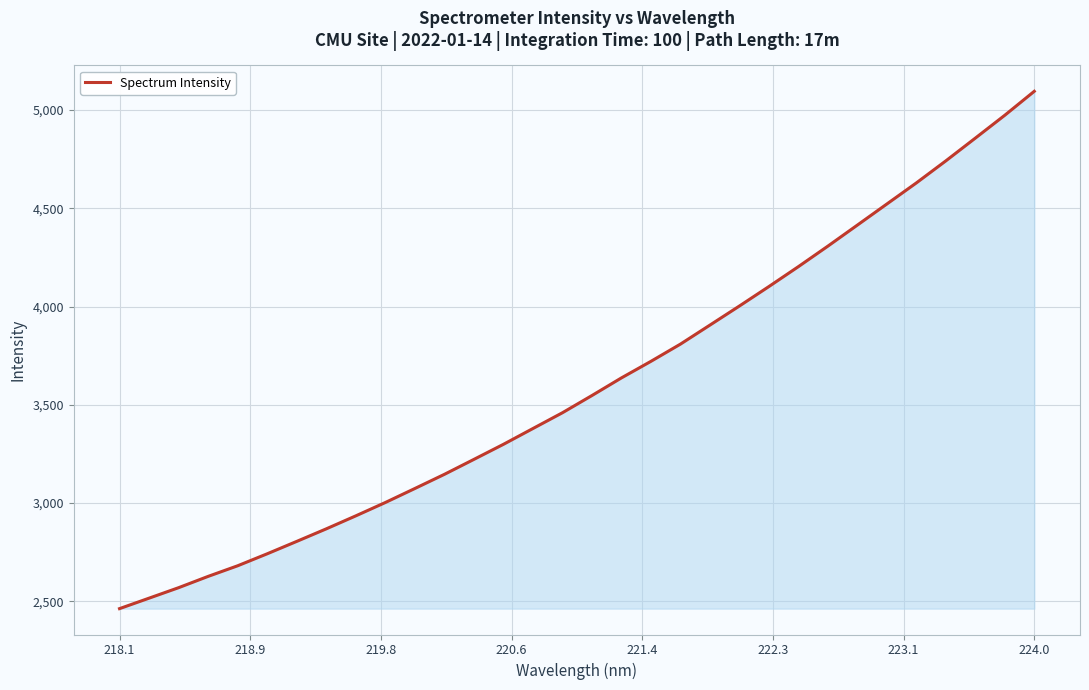

How many values are below 3547?

16